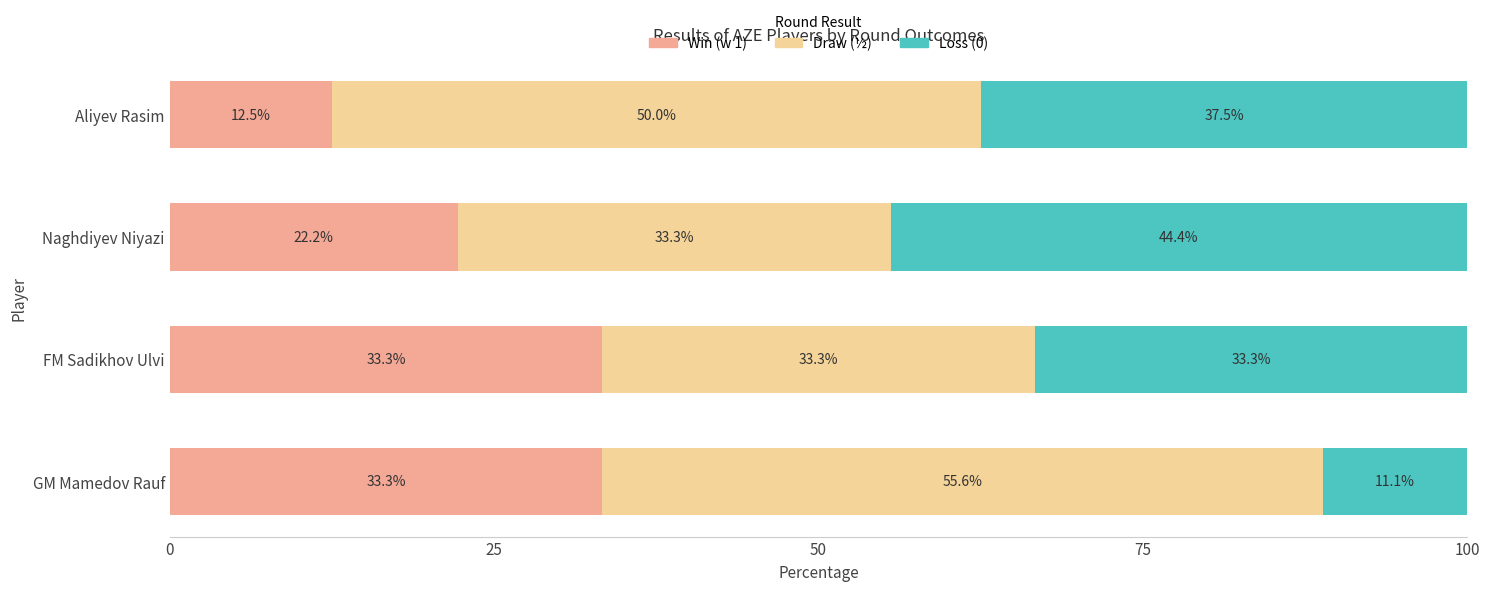

What is the highest value of the Win (w 1) series?

33.3